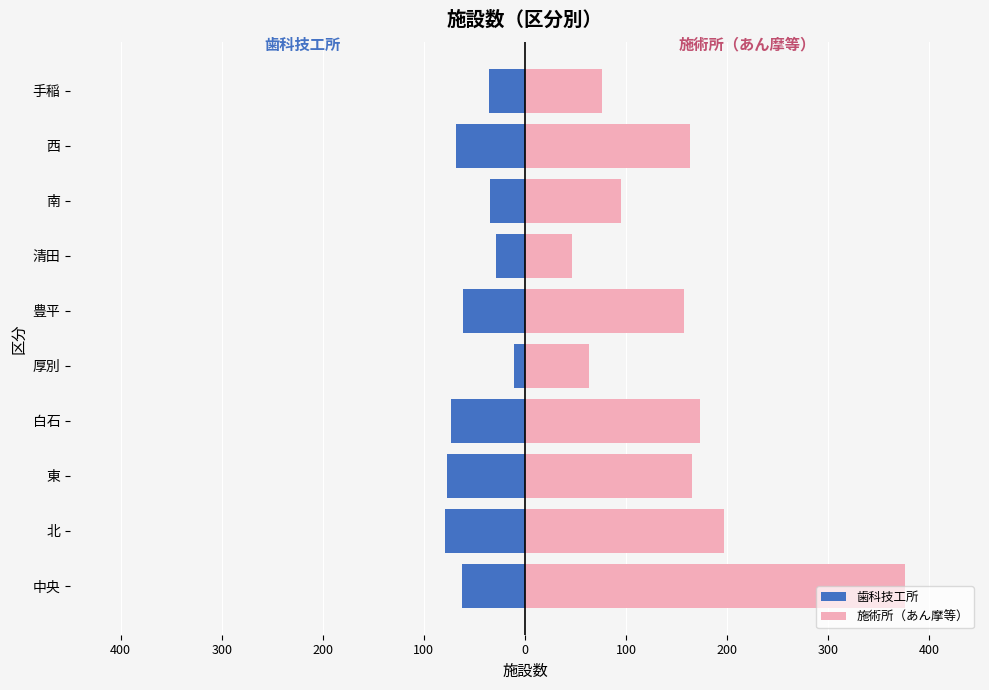

Is the value of 歯科技工所 at 北 greater than the value of 施術所（あん摩等） at 手稲?

No